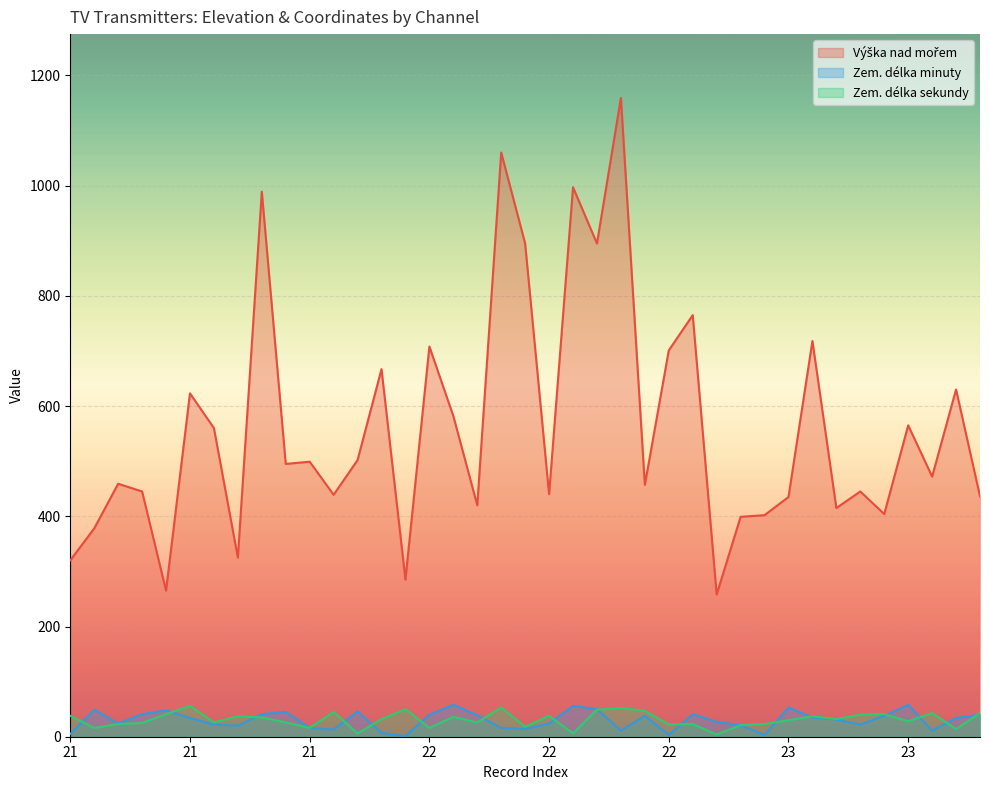

Reading left to right, transcribe all the data shown in this chart.

Výška nad mořem: 320	378	459	445	265	623	560	325	989	495	499	439	502	667	285	708	582	420	1060	895	440	997	895	1159	457	701	765	258	399	402	435	718	415	445	404	565	472	630	436
Zem. délka minuty: 5	49	24	41	48	34	22	20	41	45	16	13	46	7	1	40	58	39	16	14	24	56	50	11	38	3	41	27	21	3	53	35	31	22	38	58	11	34	40
Zem. délka sekundy: 38	16	23	25	41	56	26	37	35	26	16	45	6	32	50	16	36	26	53	18	38	6	49	52	47	22	23	4	21	23	30	37	32	40	41	28	43	14	43